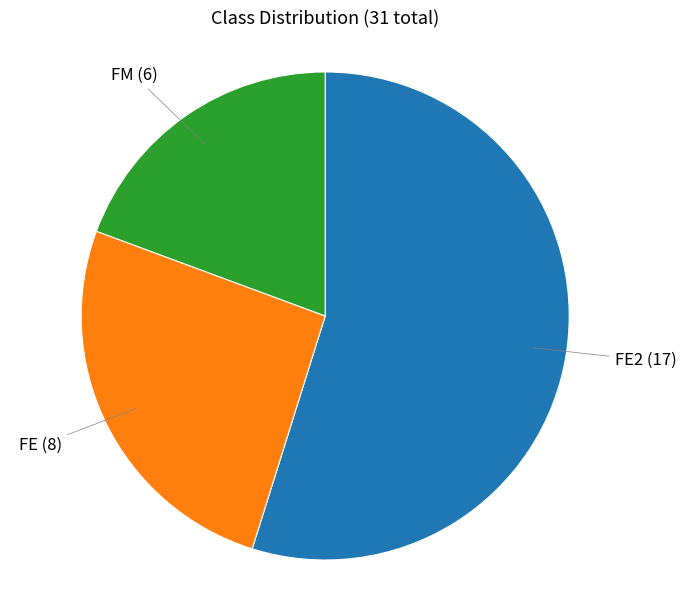

Is there a majority slice in this chart?

Yes